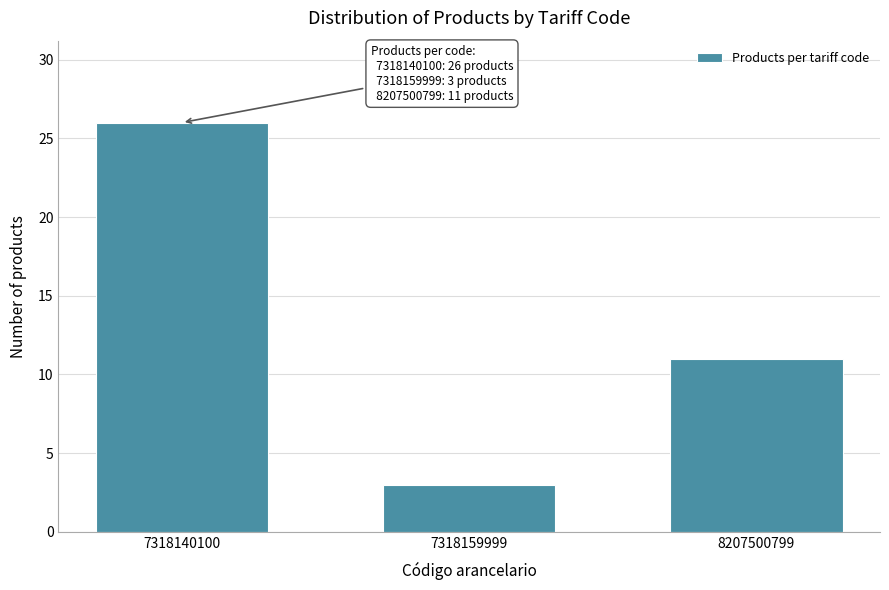

Reading left to right, what are all the values shown in this chart?

26	3	11